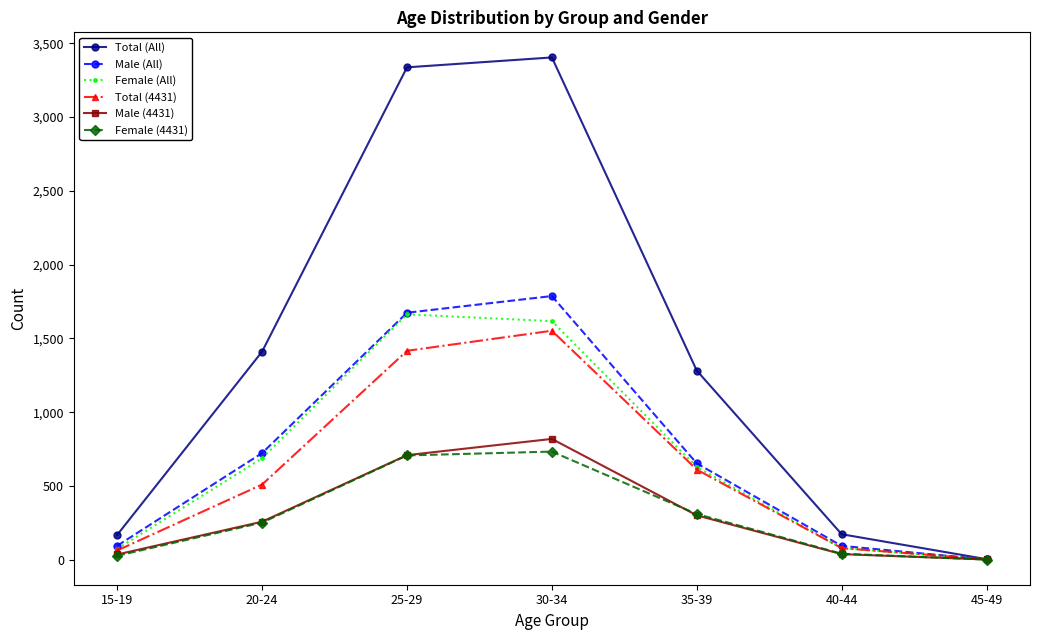

What are all the series names shown in the legend?

Total (All), Male (All), Female (All), Total (4431), Male (4431), Female (4431)